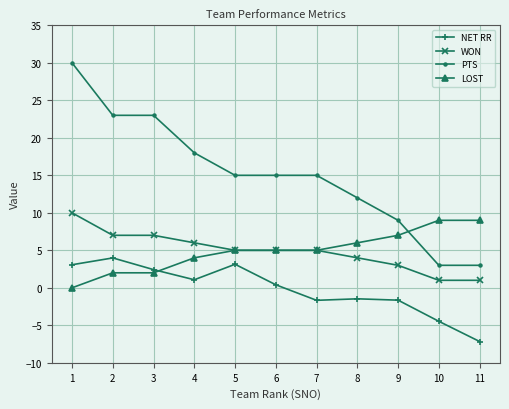

What is the total value across all series at 7?

23.3